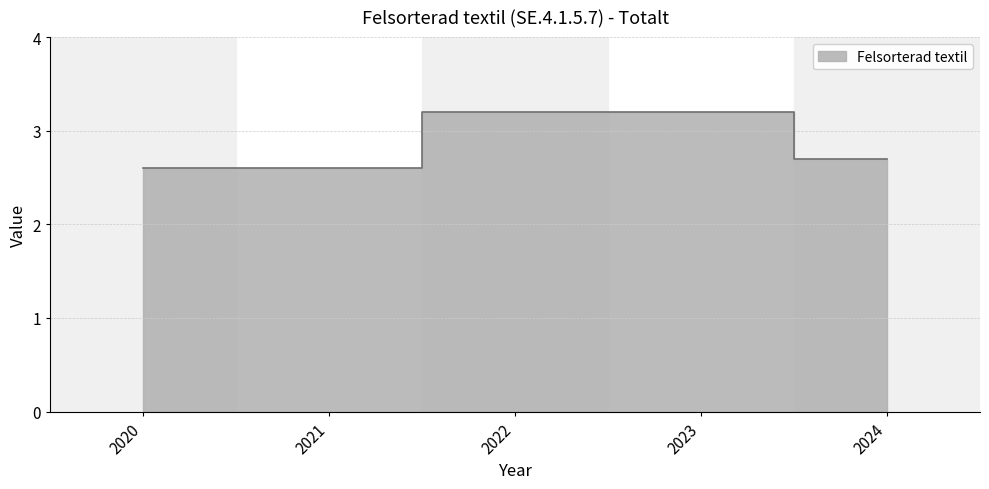

What is the sum of the values at 2021 and 2024?

5.3